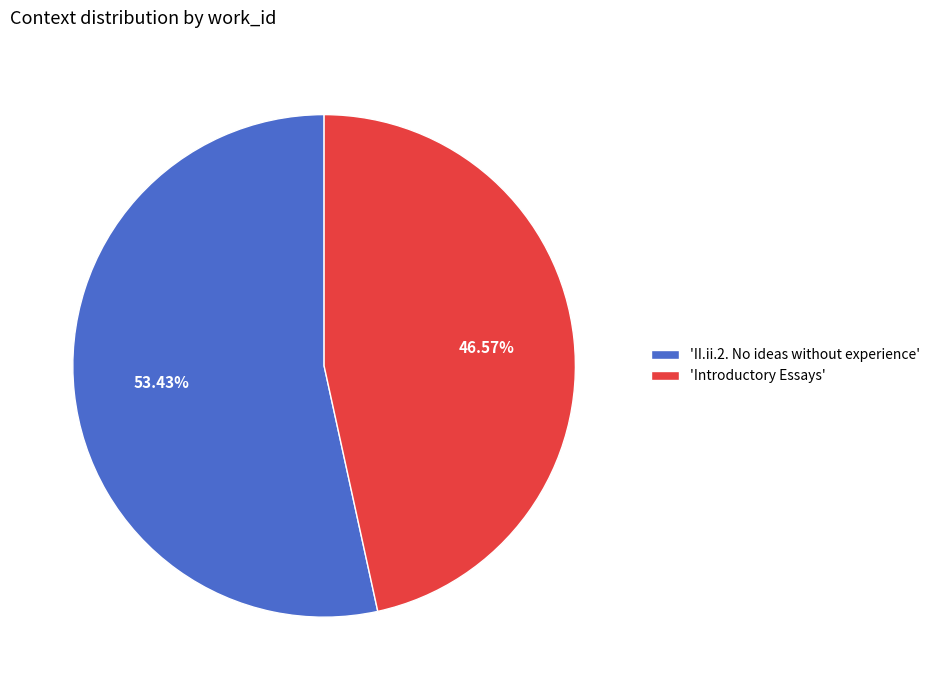

Which has a higher value, 'II.ii.2. No ideas without experience' or 'Introductory Essays'?

'II.ii.2. No ideas without experience'